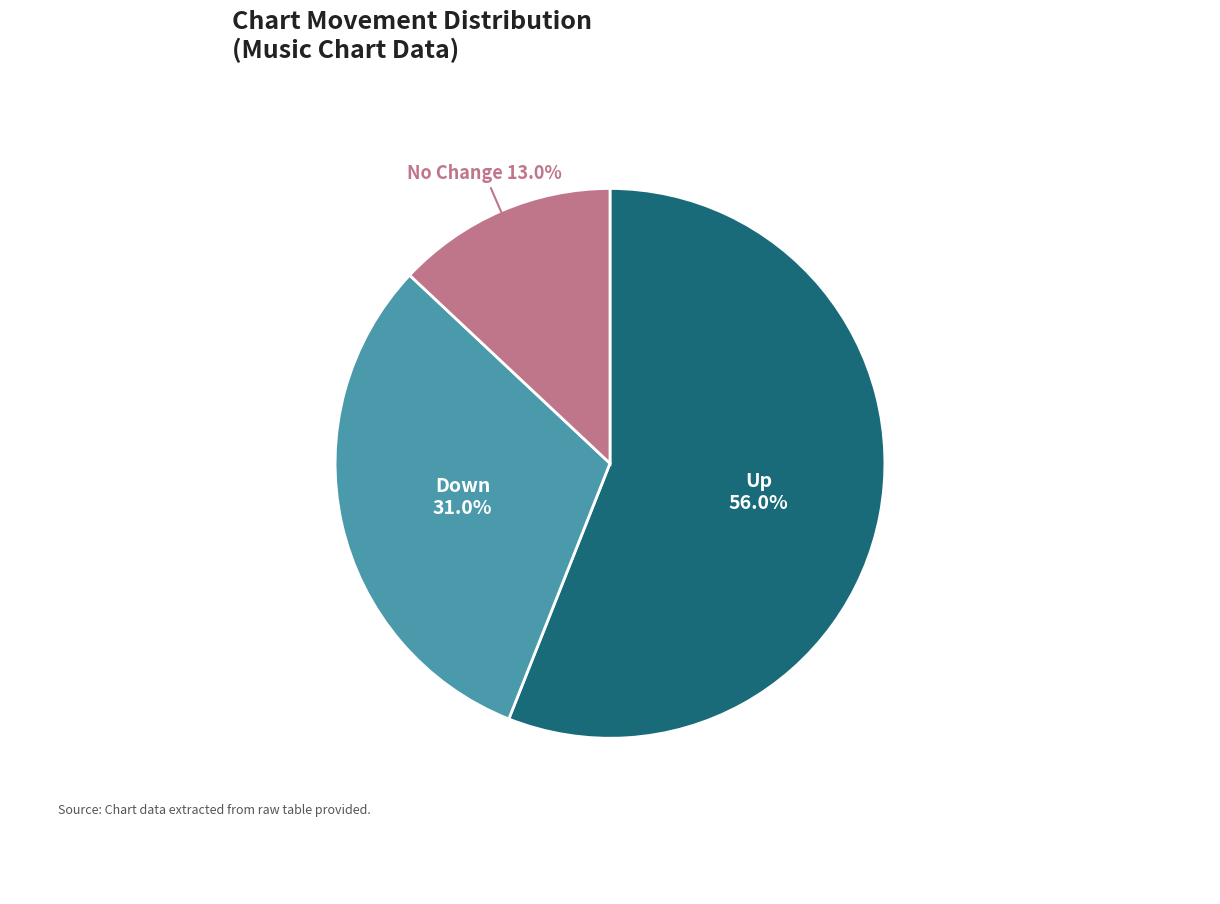

Count the number of slices in the pie.

3